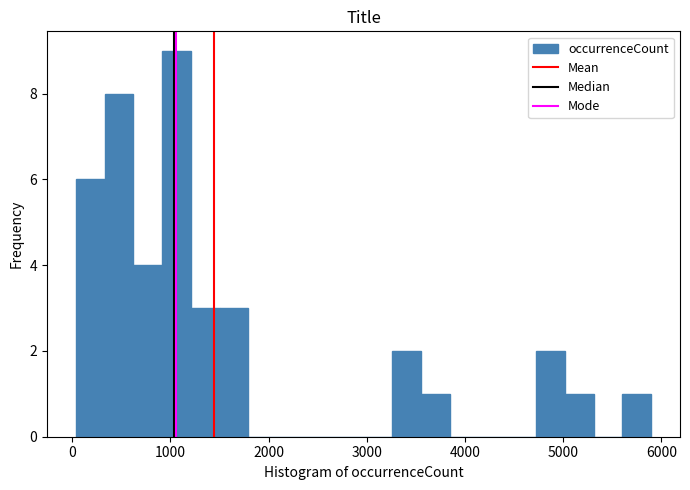

Around what value on the x-axis is the tallest bar? Give the approximate position of its centre, as read against the axis.

1100